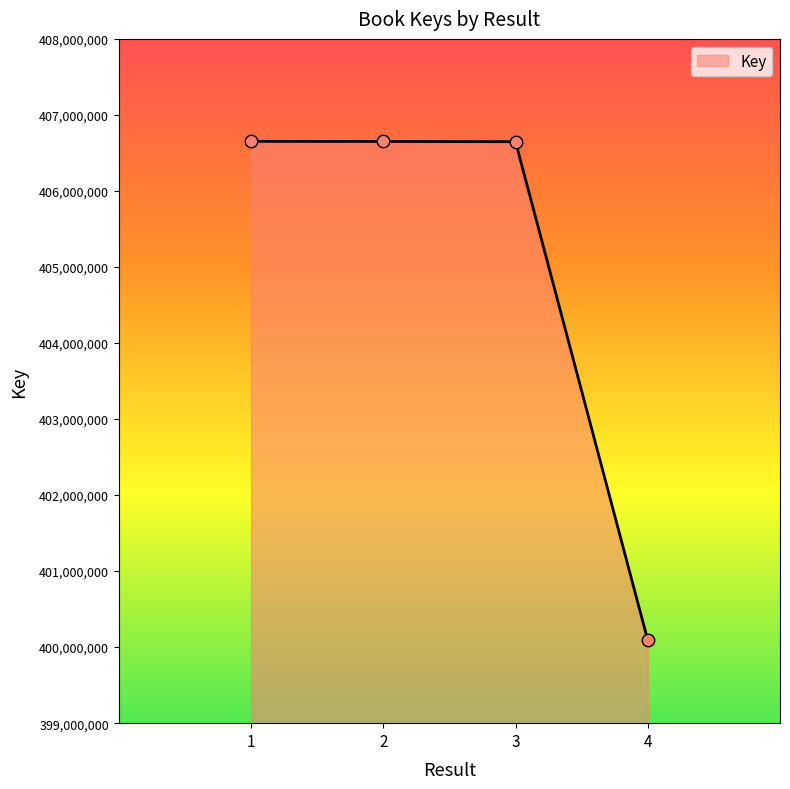

What is the ratio of the value at 1 to the value at 4?

1.0